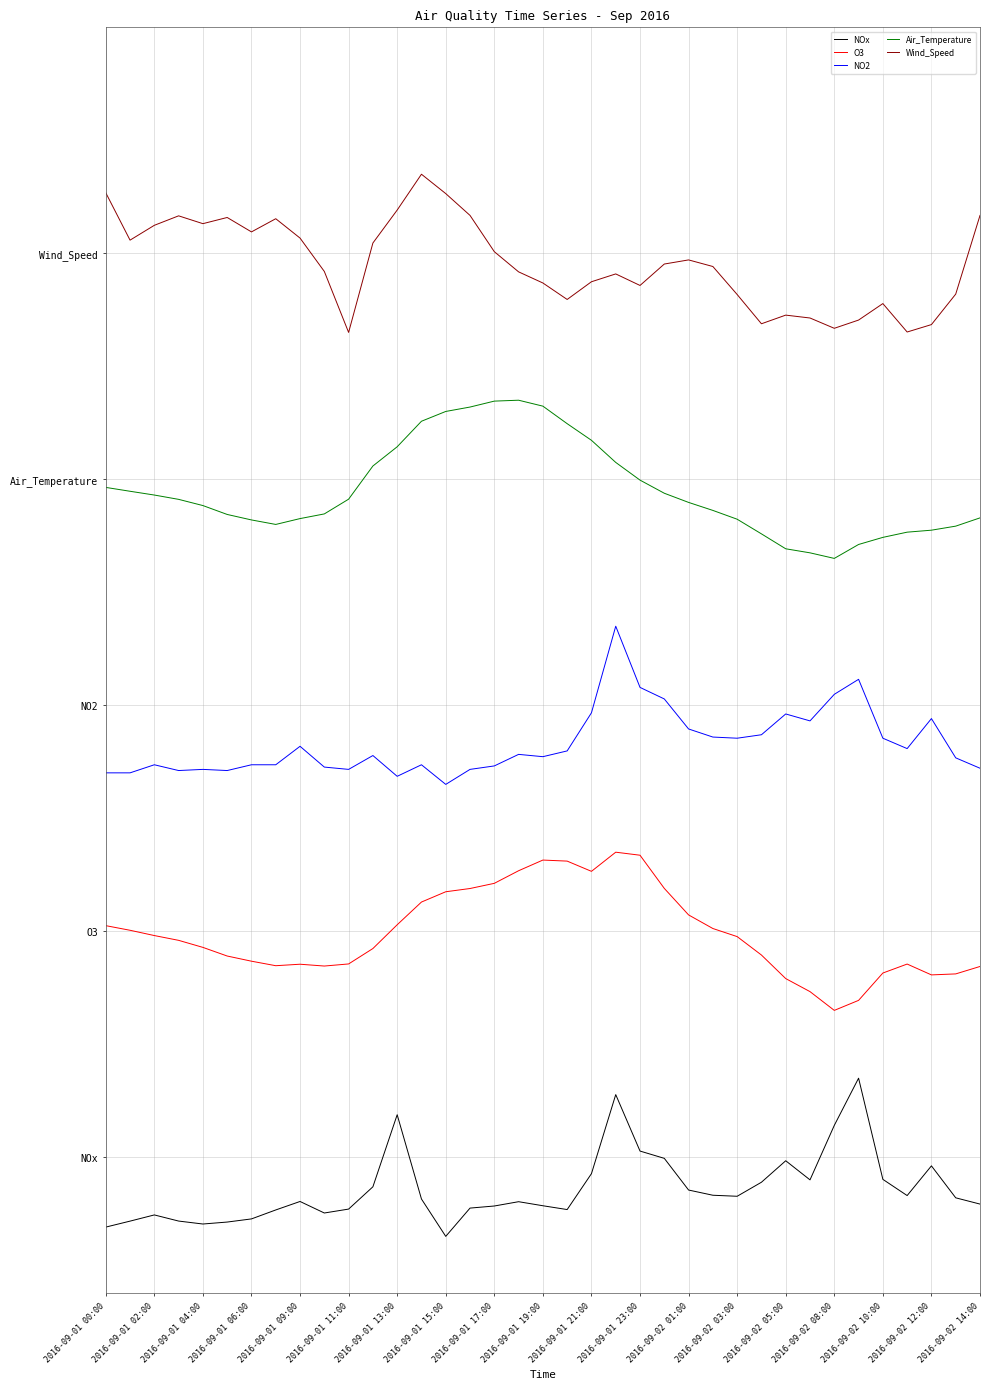

What are all the series names shown in the legend?

NOx, O3, NO2, Air_Temperature, Wind_Speed